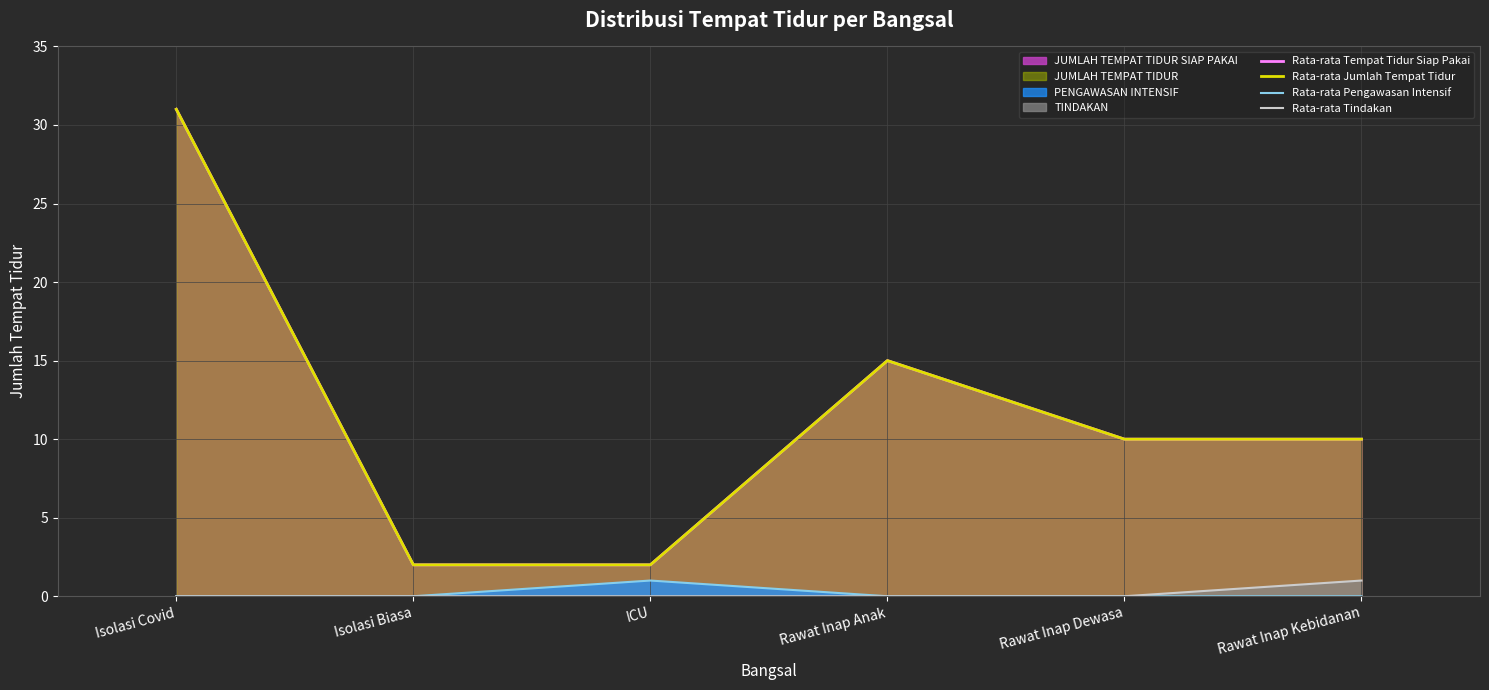

How many lines are shown in the chart?

4